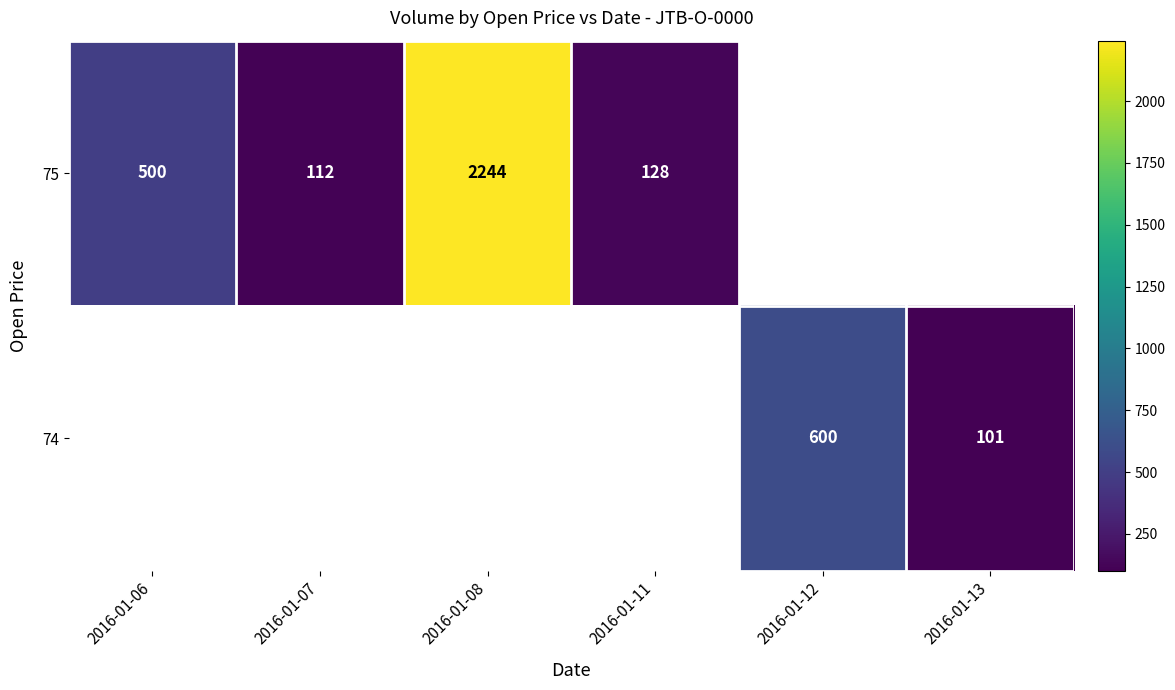

Between 2016-01-08 and 2016-01-11, which series saw the biggest shift?

row_0